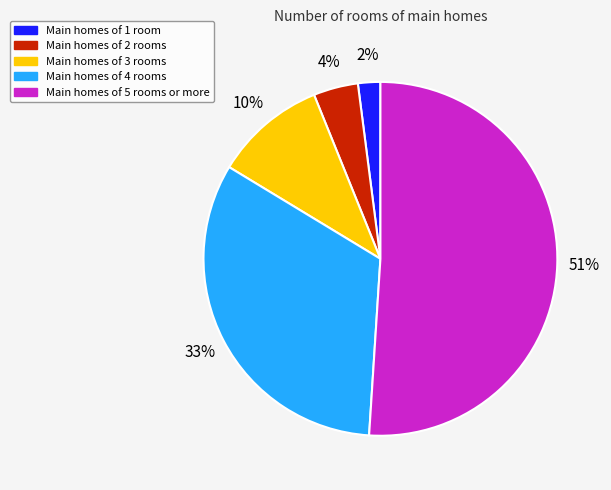

True or false: Main homes of 4 rooms accounts for 33% of the total.

True